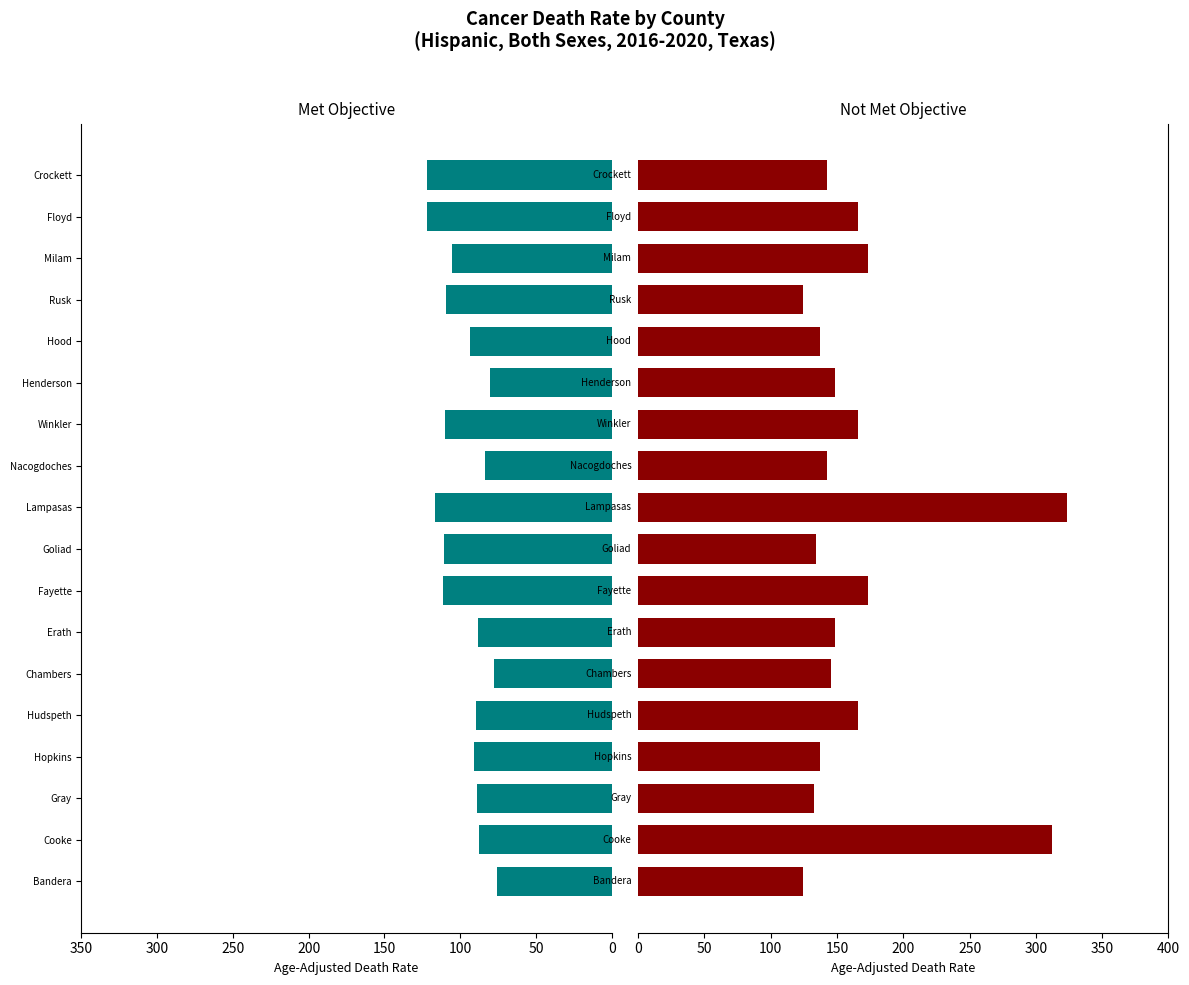

How many groups of bars are there?

18